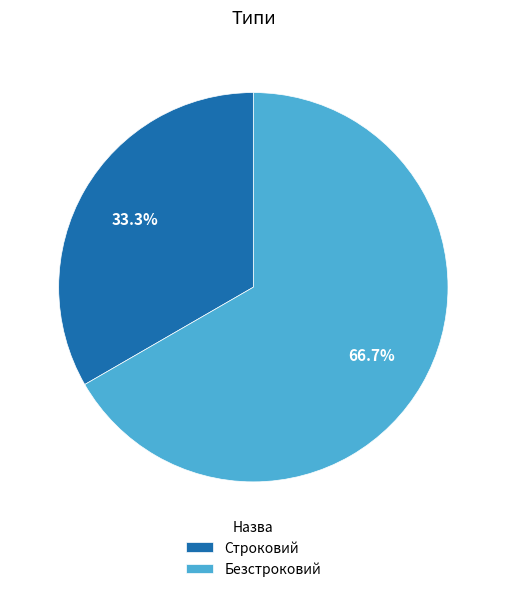

What percentage do Безстроковий and Строковий together represent?

100.0%